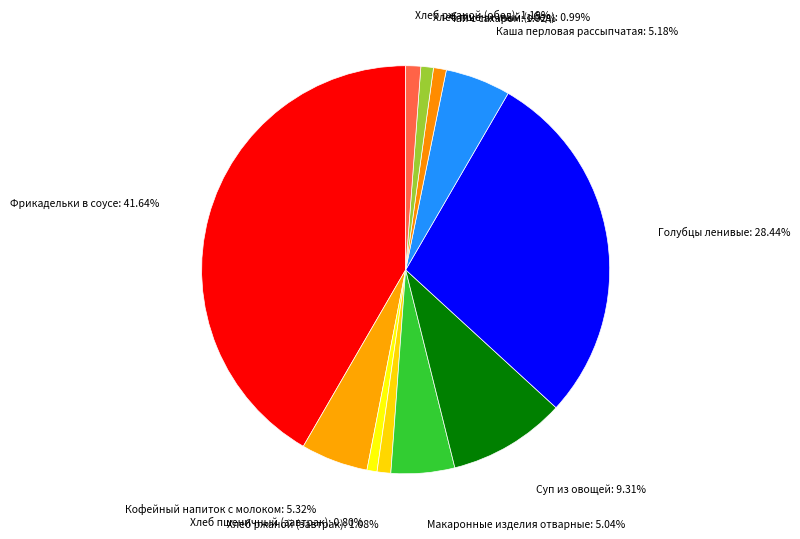

What is the total percentage of Хлеб ржаной (обед) and Хлеб ржаной (завтрак)?

2.3%